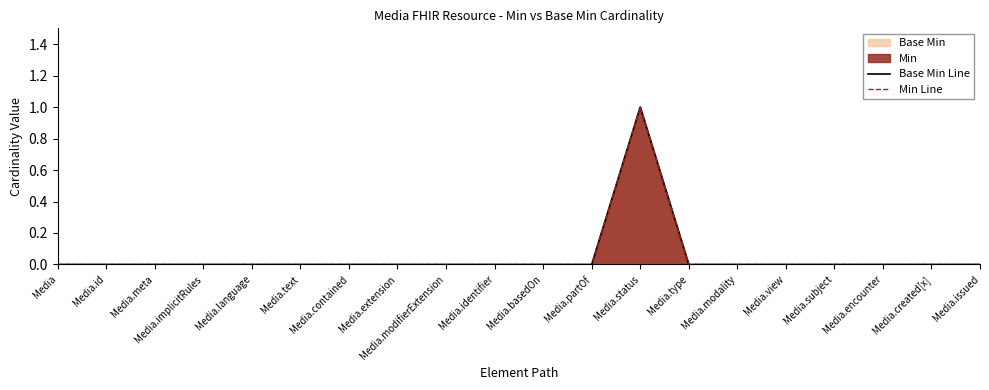

At Media.contained, list the series in order from largest to smallest.

Base Min Line, Min Line